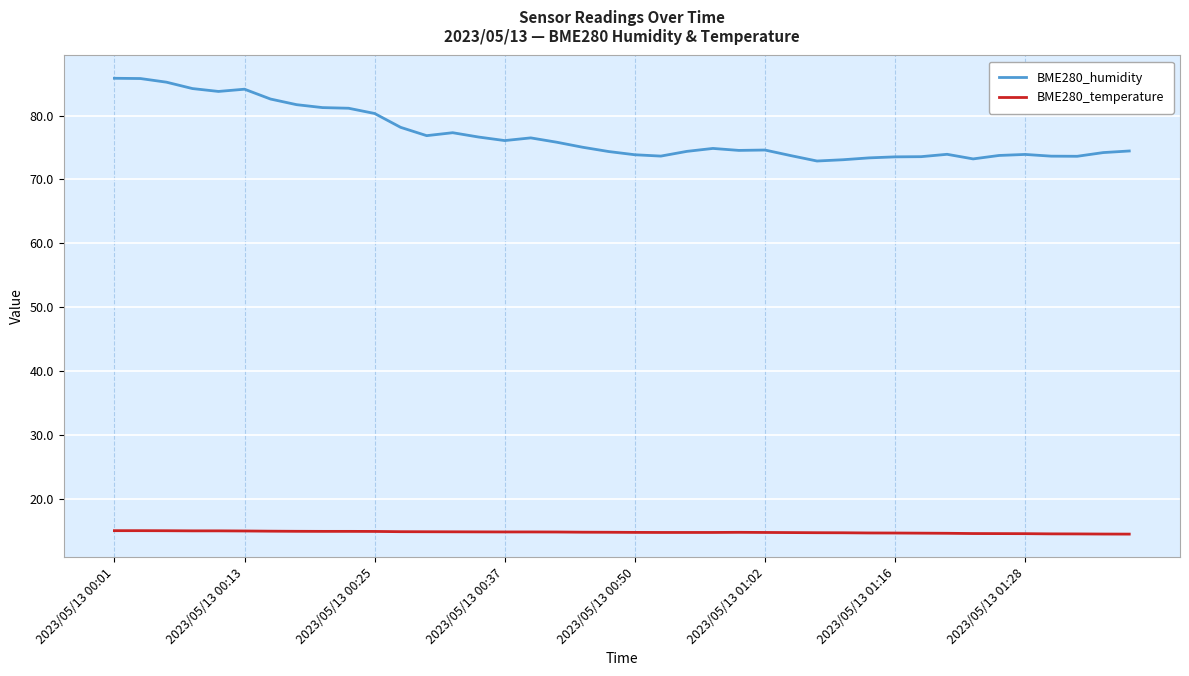

True or false: BME280_temperature and BME280_humidity cross at least once.

False